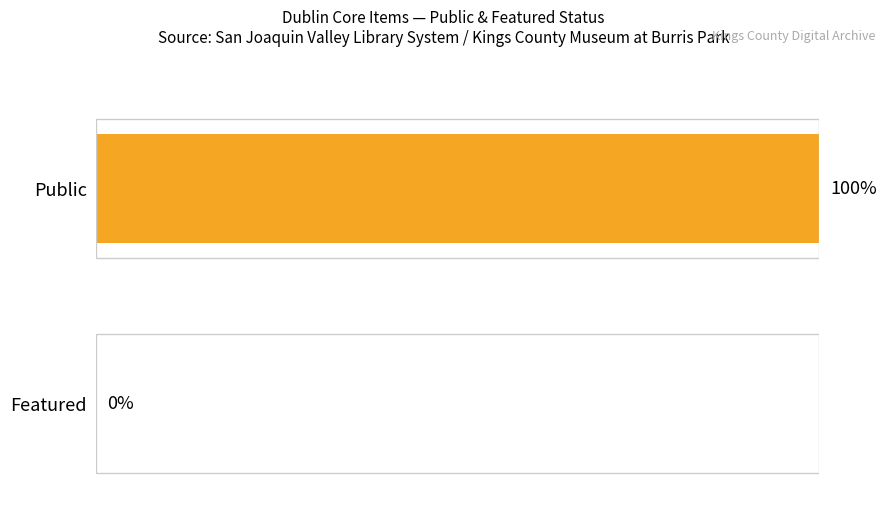

The featured series shows 0 at San Joaquin Valley Library System. True or false?

True